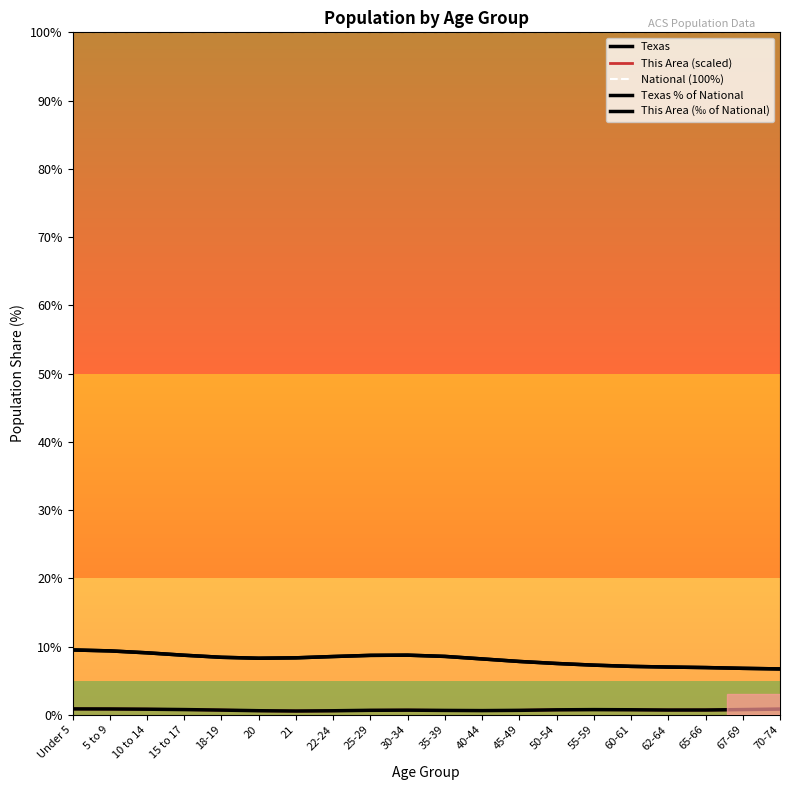

The Texas series shows 9.1 at 10 to 14. True or false?

True